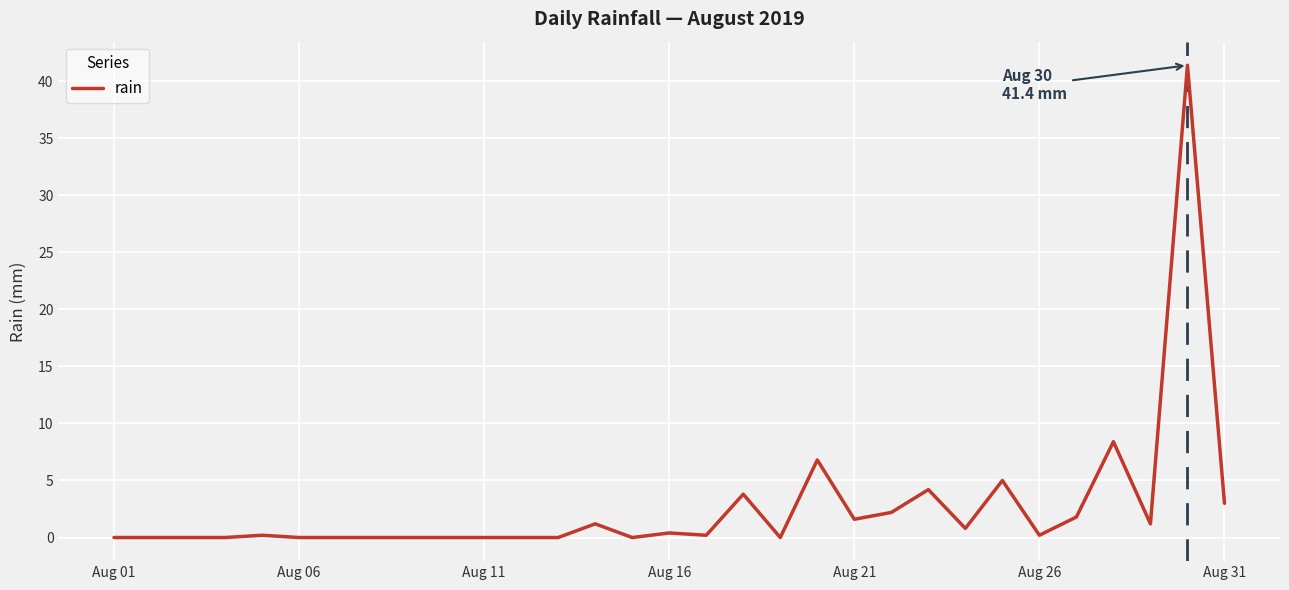

How many categories are shown in the chart?

31